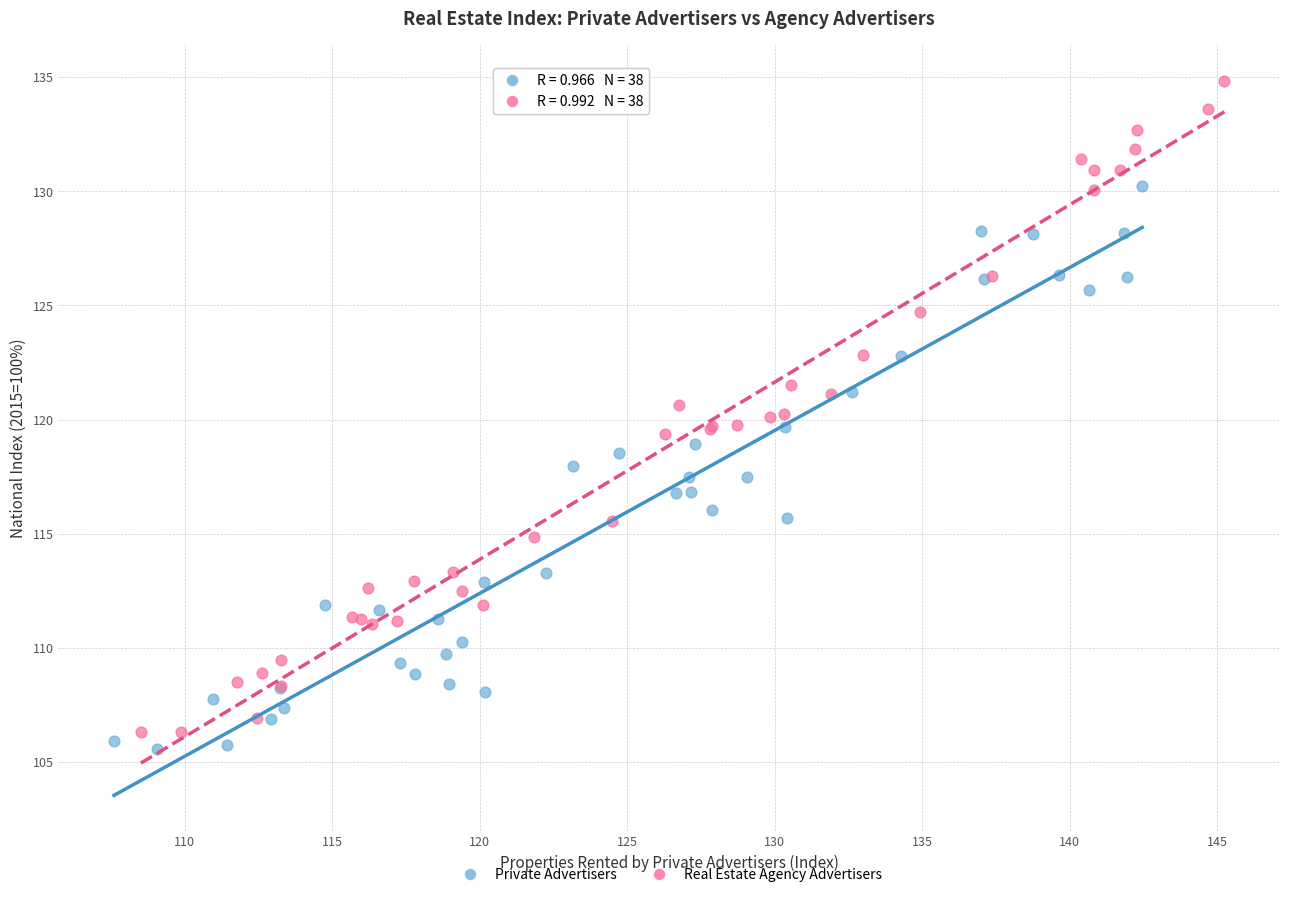

What are all the series names shown in the legend?

Private Advertisers, Real Estate Agency Advertisers